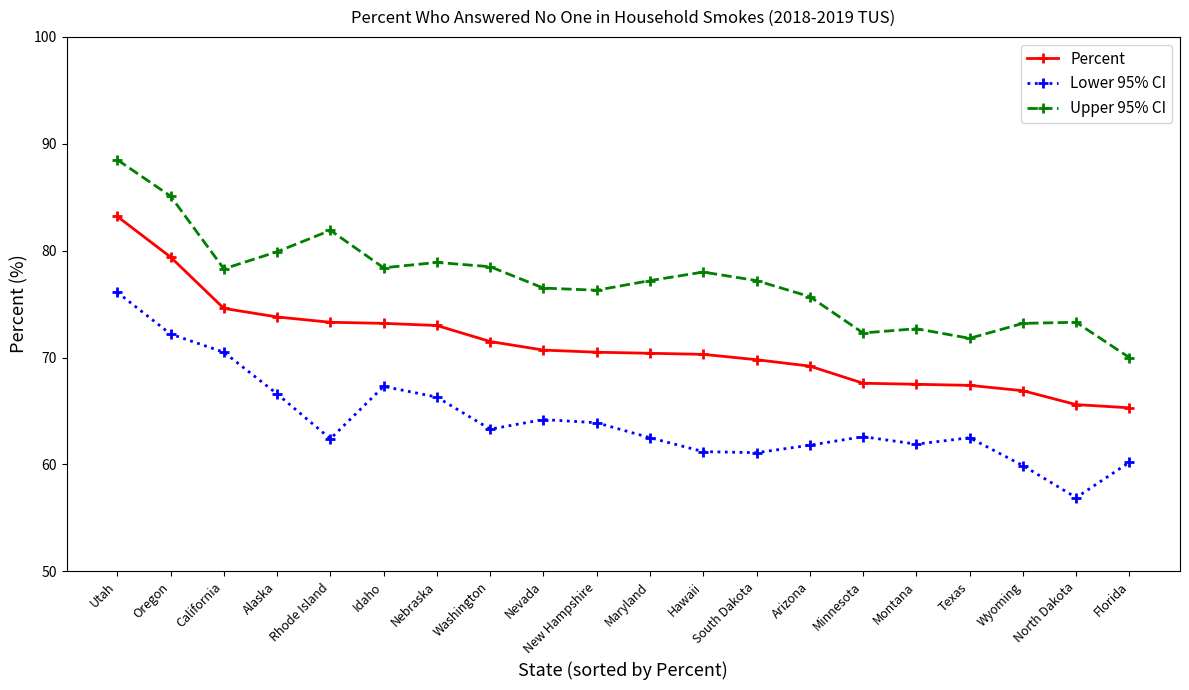

Rank the series at Hawaii from highest to lowest value.

Upper 95% CI, Percent, Lower 95% CI